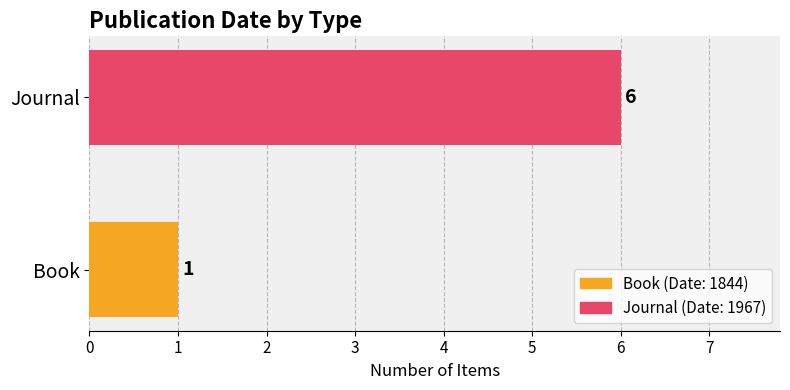

What is the sum of all values?

7